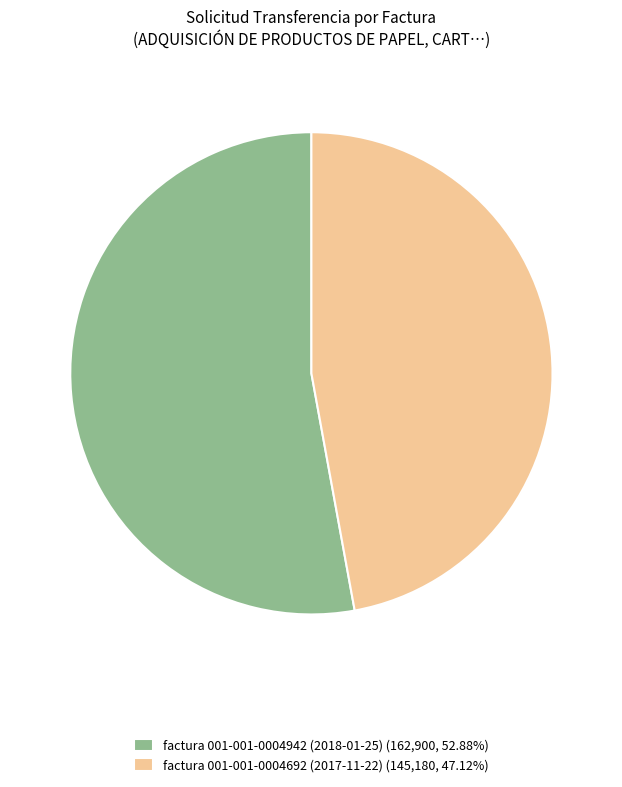

Which category has the smallest portion of the pie?

factura 001-001-0004692 (2017-11-22)